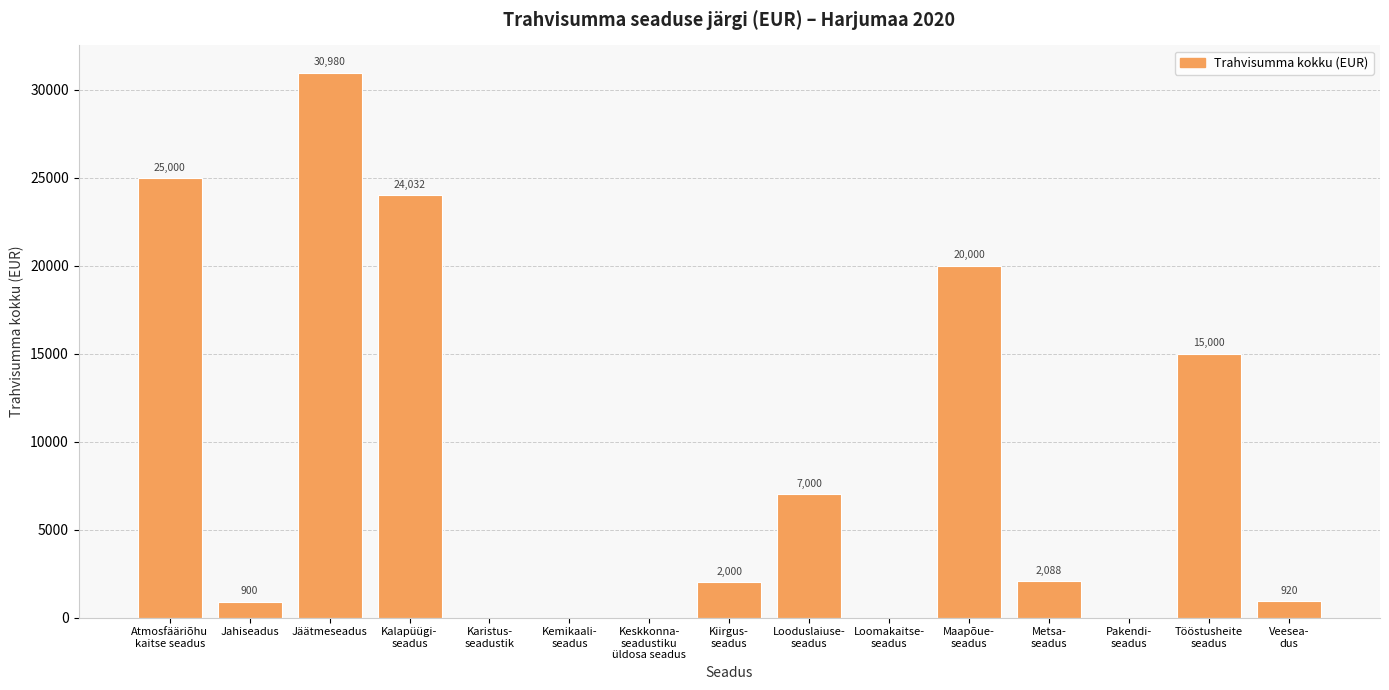

Reading left to right, what are all the values shown in this chart?

Atmosfääriõhu
kaitse seadus=25000	Jahiseadus=900	Jäätmeseadus=30980	Kalapüügi-
seadus=24032	Karistus-
seadustik=0	Kemikaali-
seadus=0	Keskkonna-
seadustiku
üldosa seadus=0	Kiirgus-
seadus=2000	Looduslaiuse-
seadus=7000	Loomakaitse-
seadus=0	Maapõue-
seadus=20000	Metsa-
seadus=2088	Pakendi-
seadus=0	Tööstusheite
seadus=15000	Veesea-
dus=920